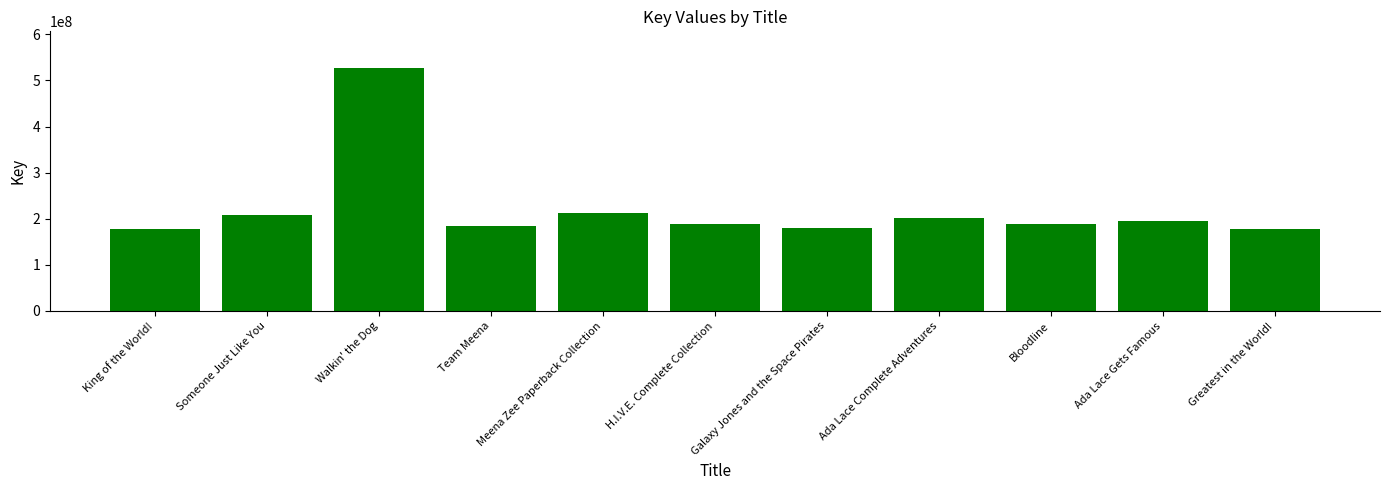

What is the average value?

222269332